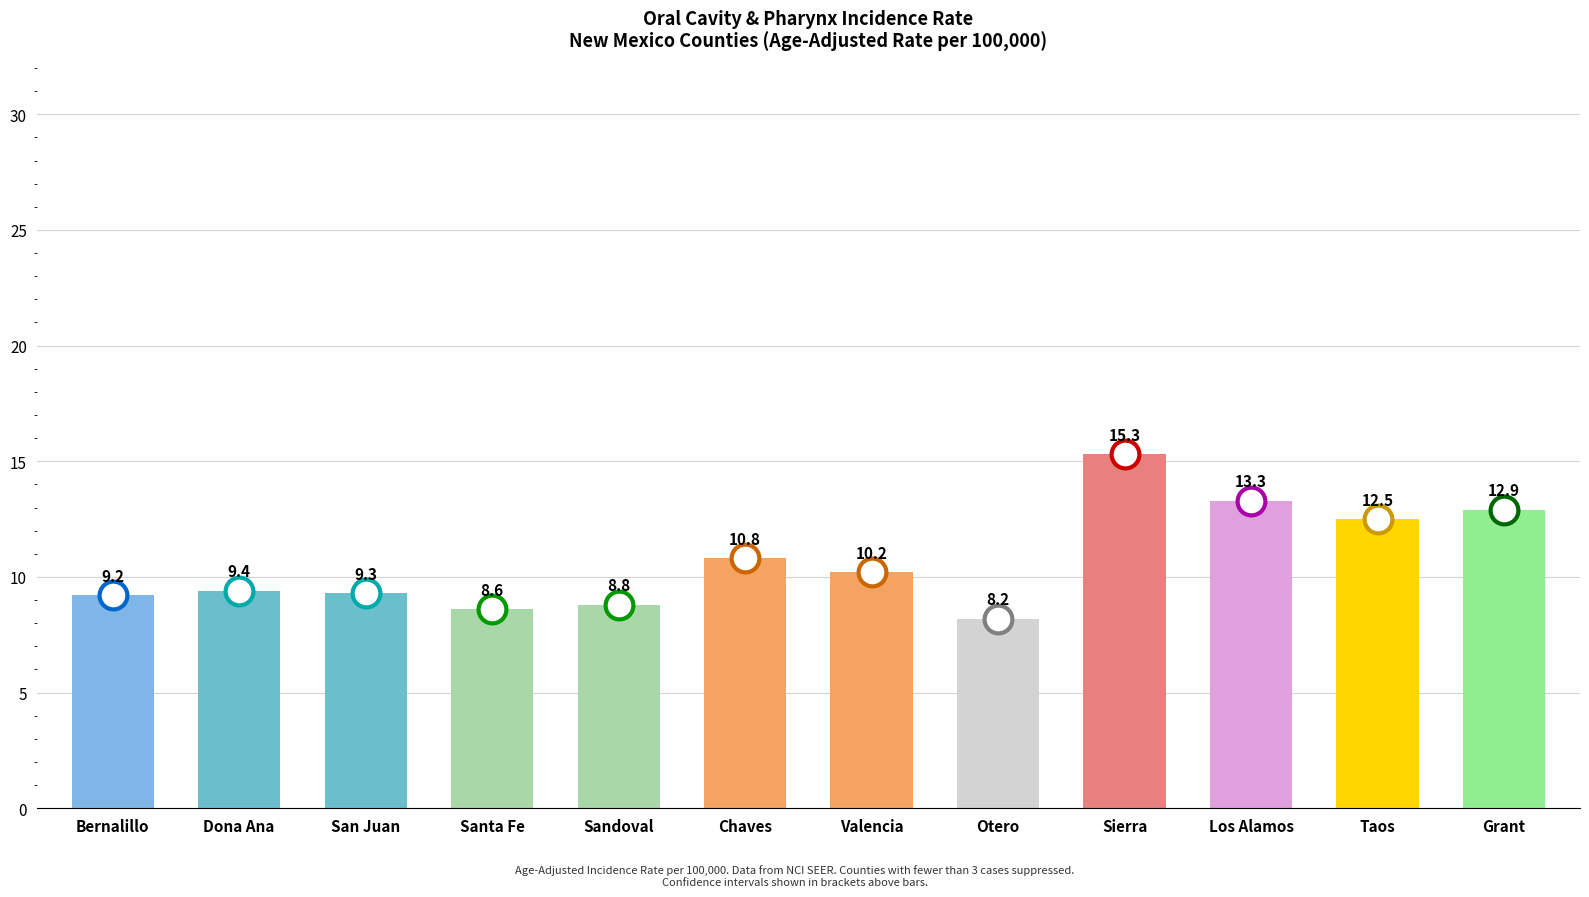

What is the change in value from Sierra to Grant?

-2.4